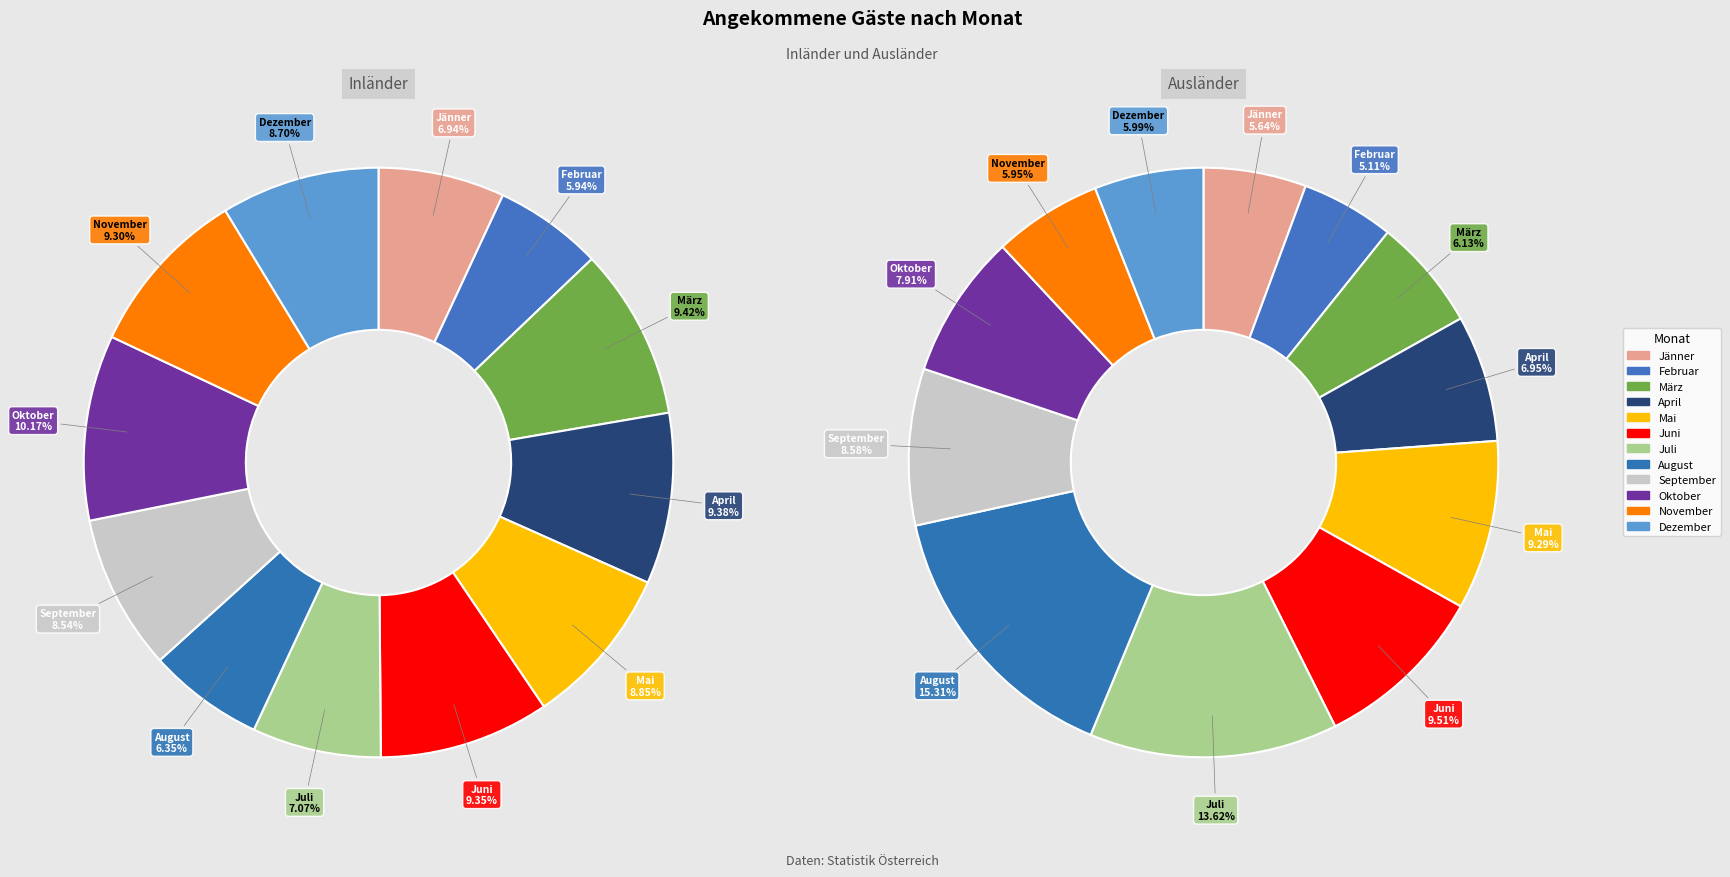

Which slice is the largest?

August